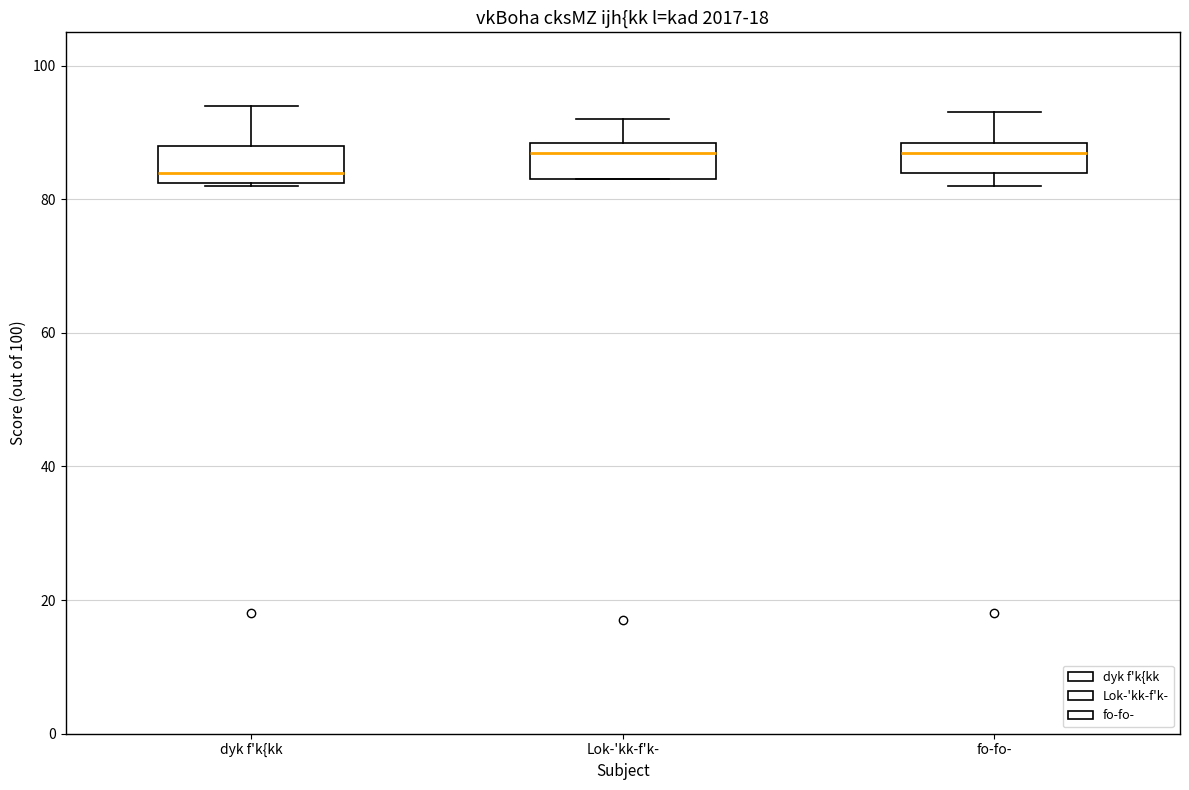

Where is the lower edge of the box for fo-fo- on the y-axis? The values are not printed on the chart, so give them approximately, as read against the axis.

84